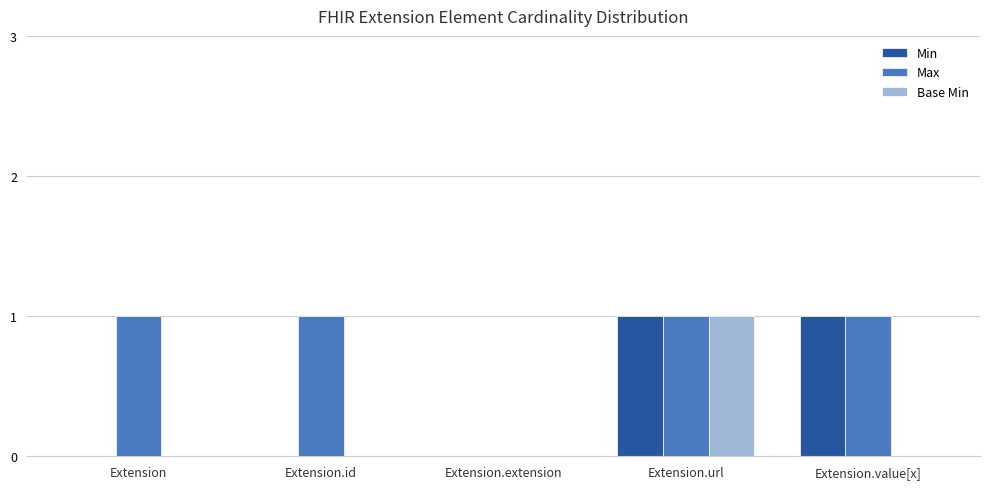

The Base Min series shows 0 at Extension.id. True or false?

True